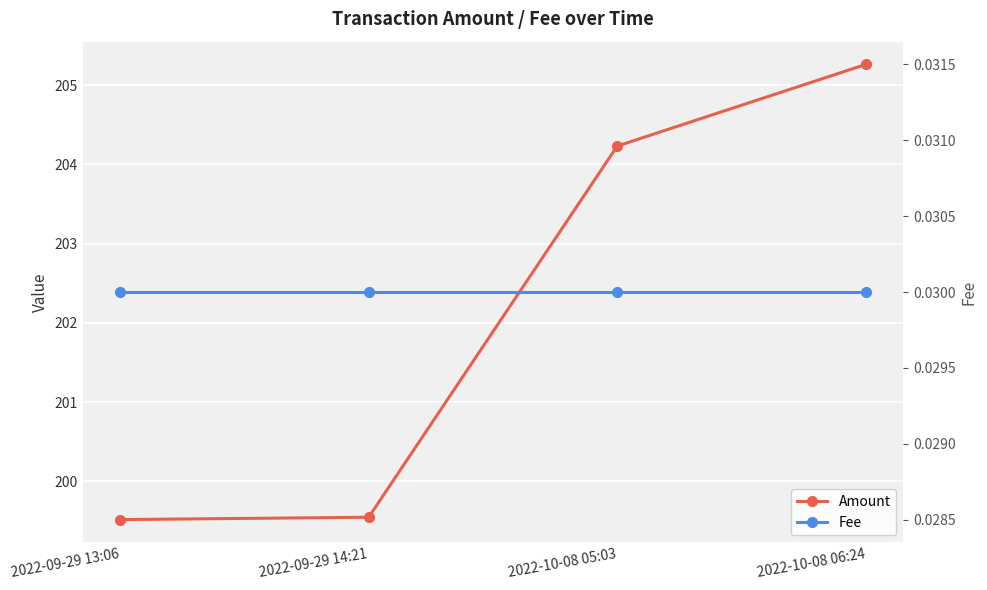

What is the highest value of the Amount series?

205.3